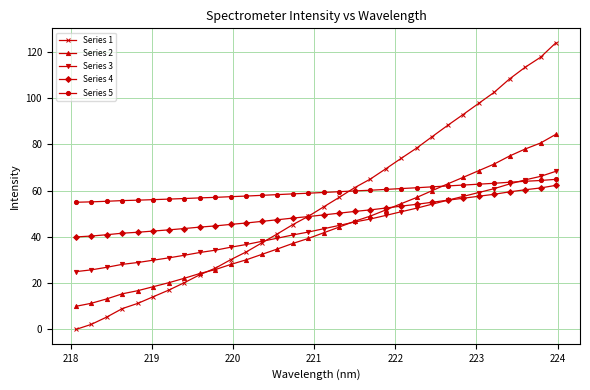

What is the difference between the second highest and minimum values in the Series 4 series?

21.2